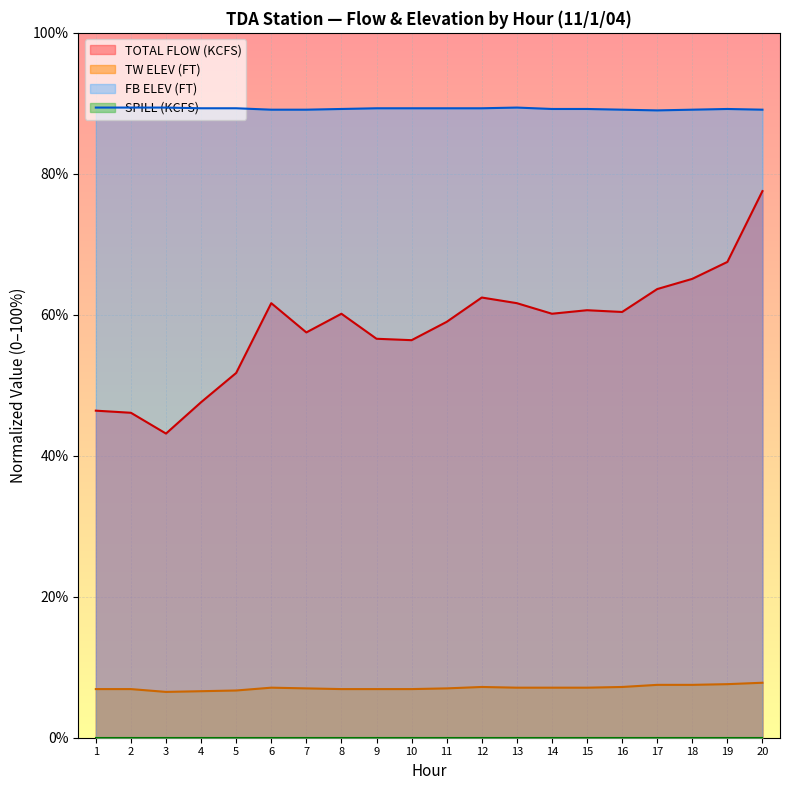

Does the chart display data point markers on the line(s)?

No